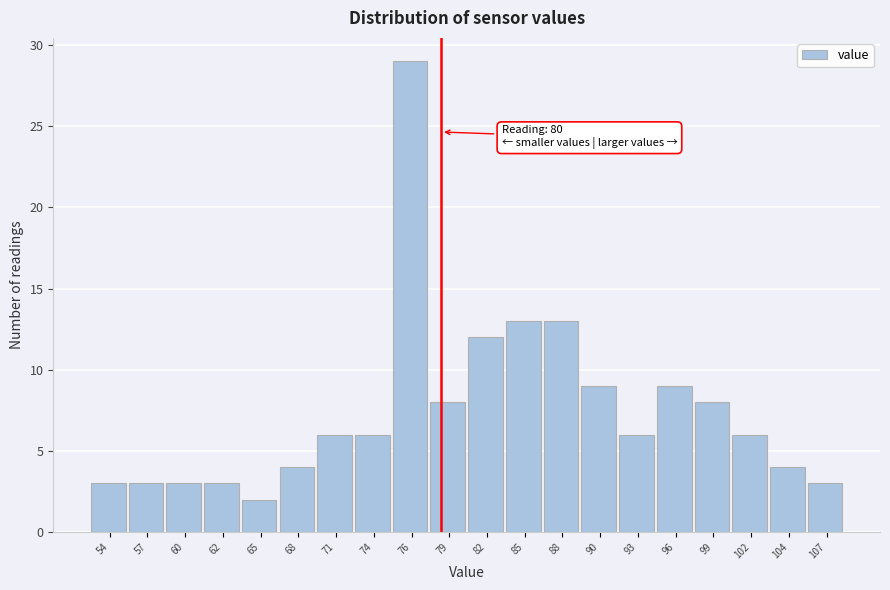

Reading left to right, transcribe all the data shown in this chart.

3	3	3	3	2	4	6	6	29	8	12	13	13	9	6	9	8	6	4	3